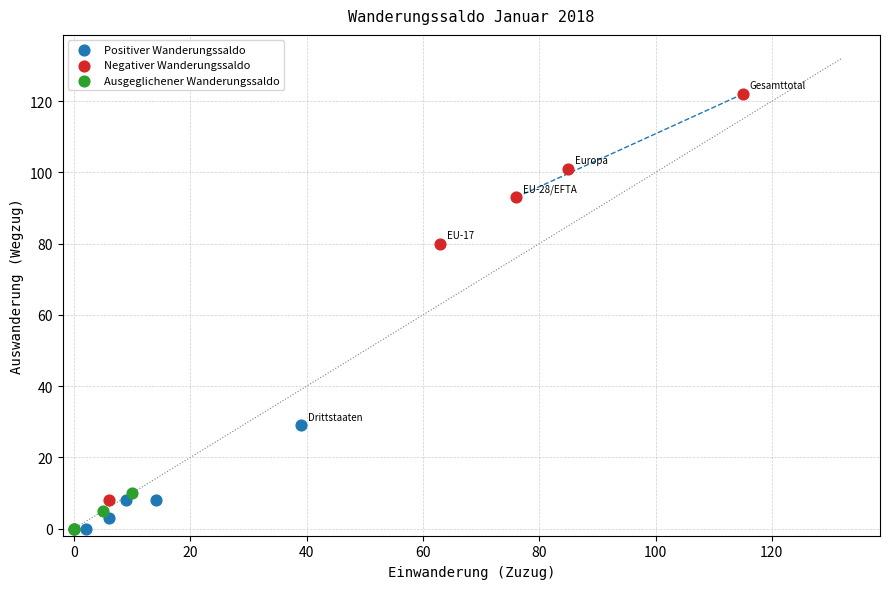

Which series reaches the maximum Y coordinate?

Negativer Wanderungssaldo